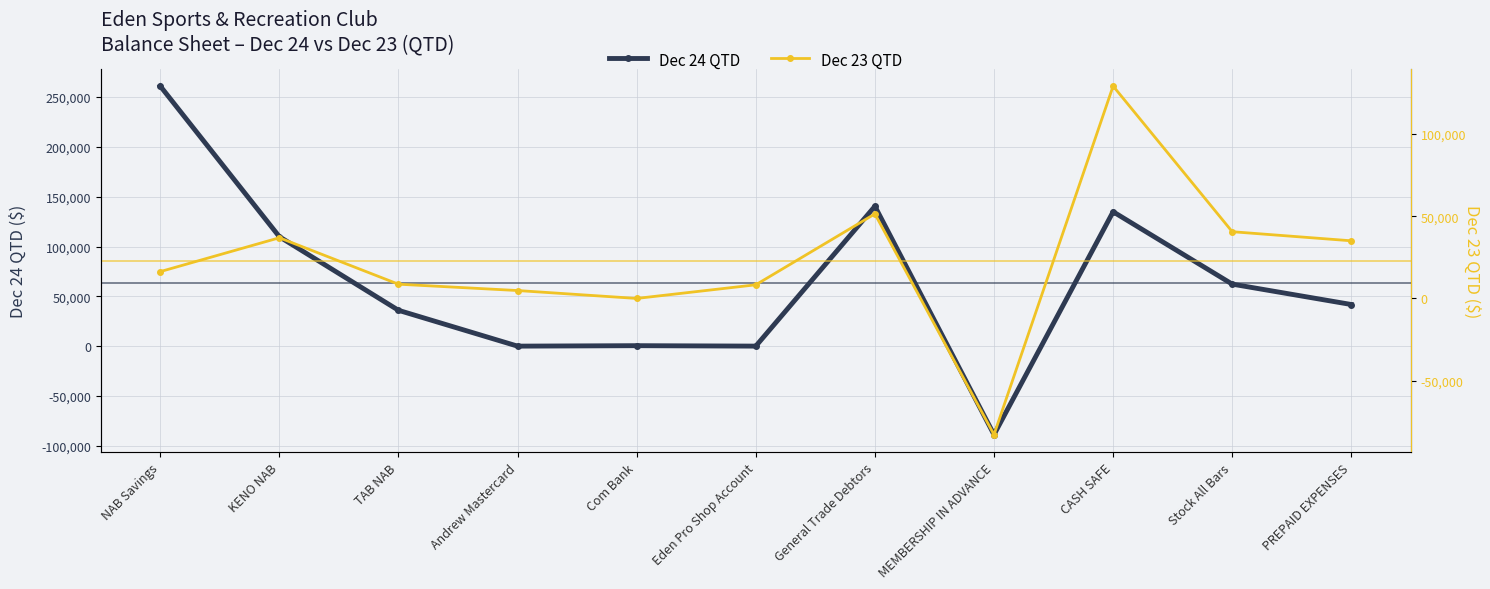

How many values in the Dec 24 QTD series exceed 41785?

5